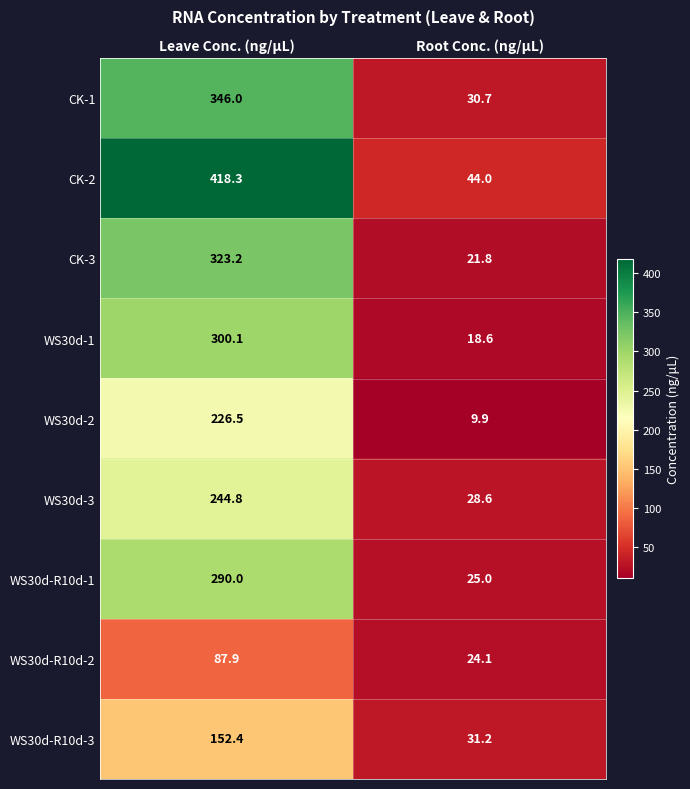

What is the total value across all series at Leave Conc. (ng/μL)?

2389.2